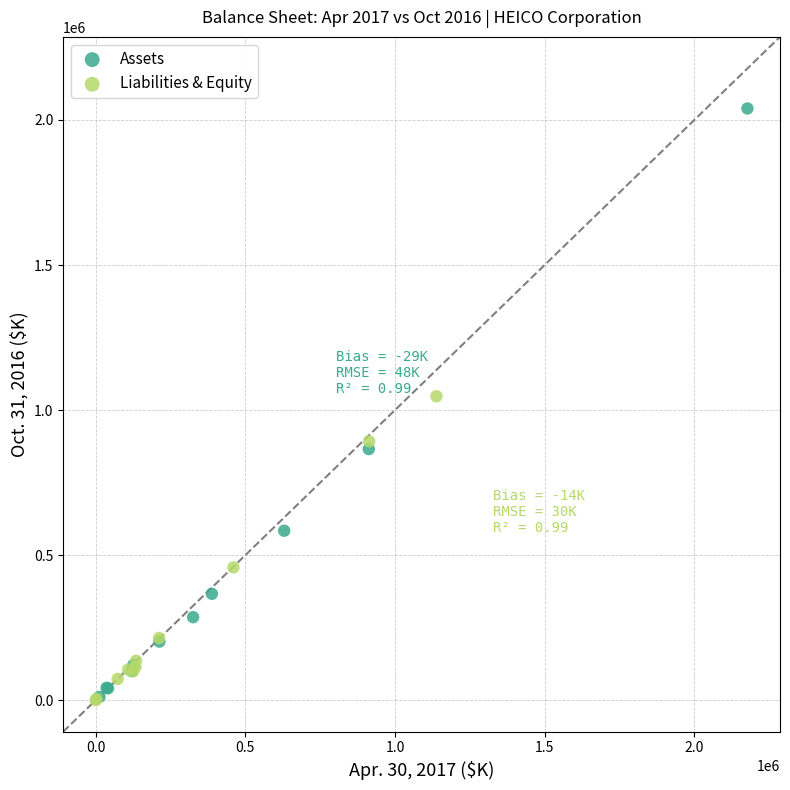

Which series reaches the maximum Y coordinate?

Assets